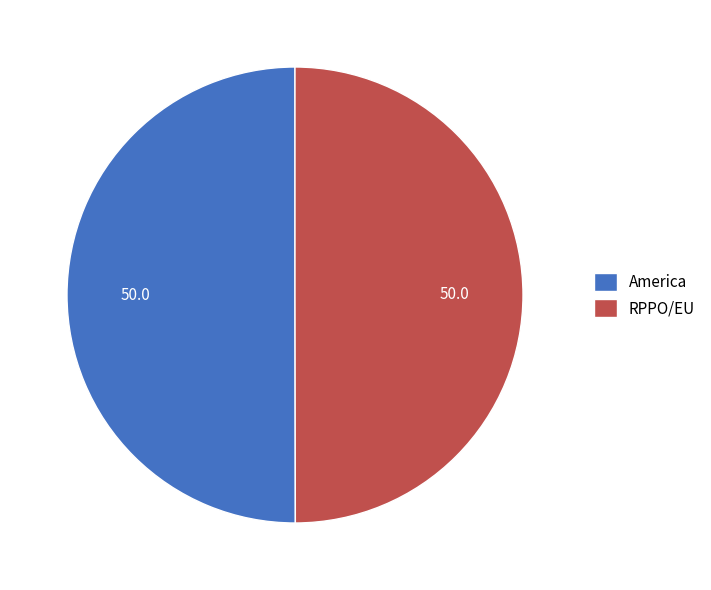

The America slice represents 50% of the pie. True or false?

True